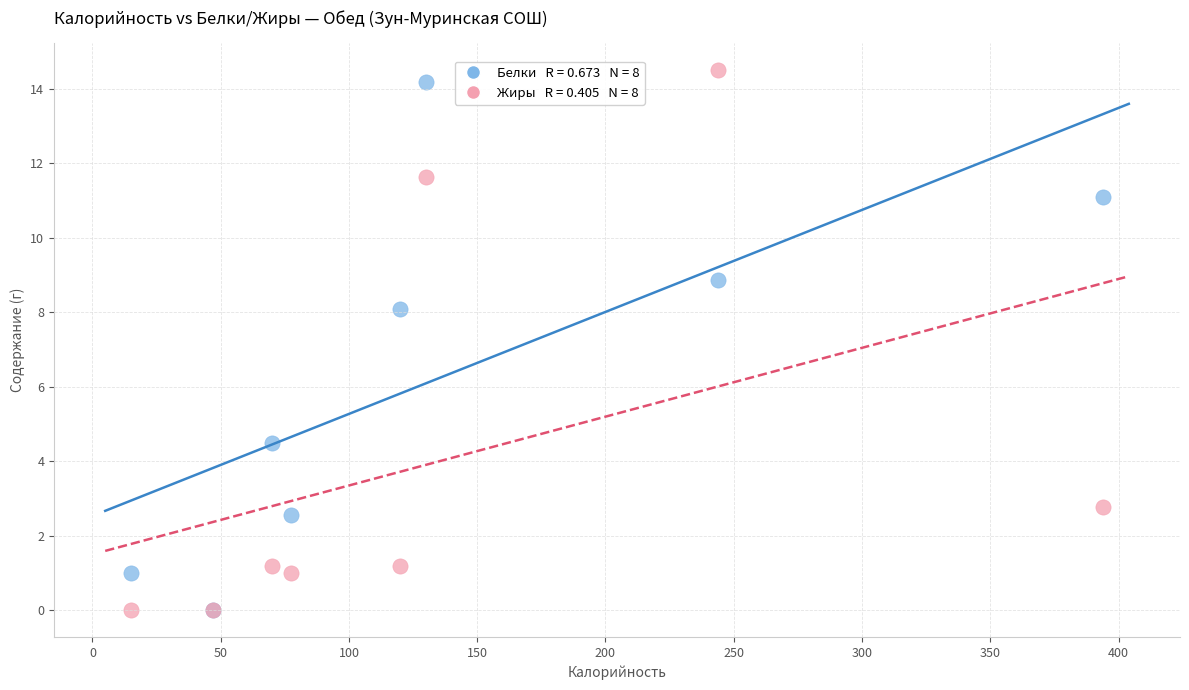

Across all series, what Y value is closest to 7?

8.1